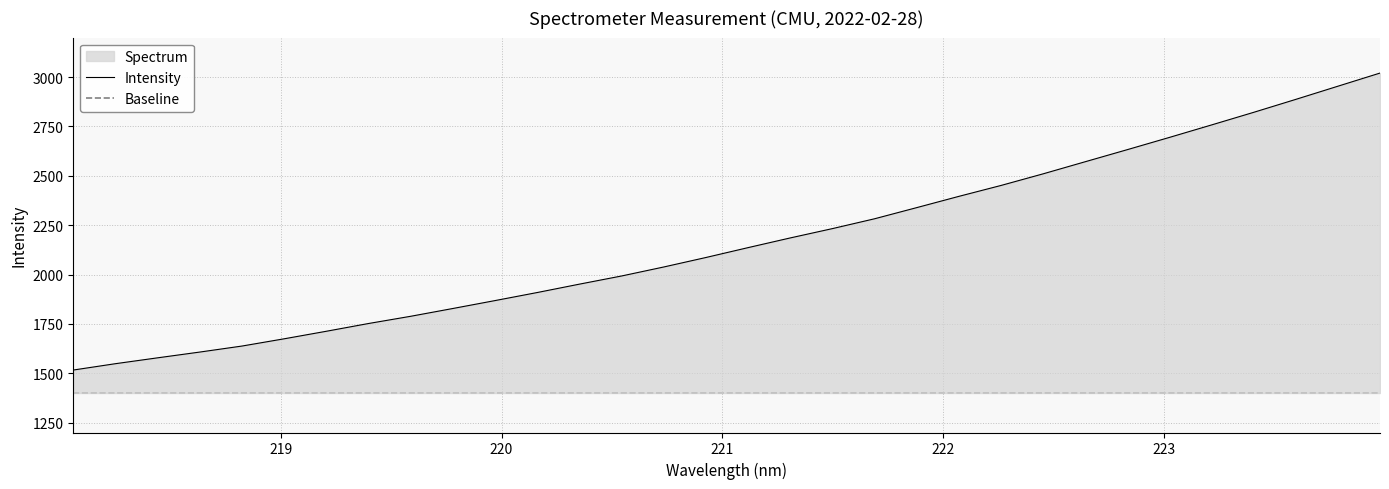

What is the label of the 1st point from the right?

223.9802